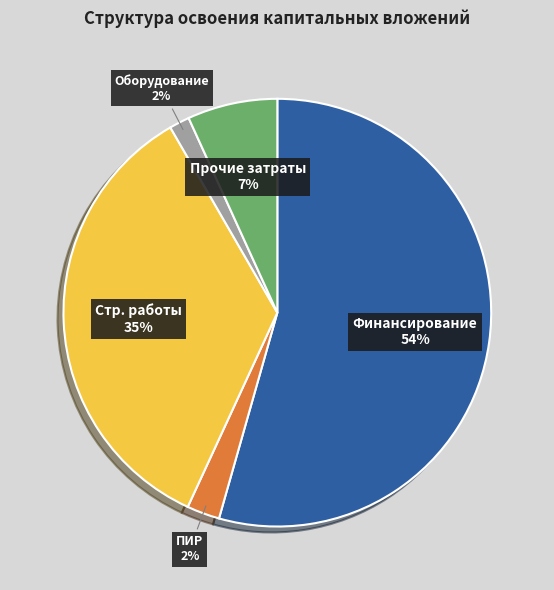

True or false: Оборудование accounts for 2% of the total.

True